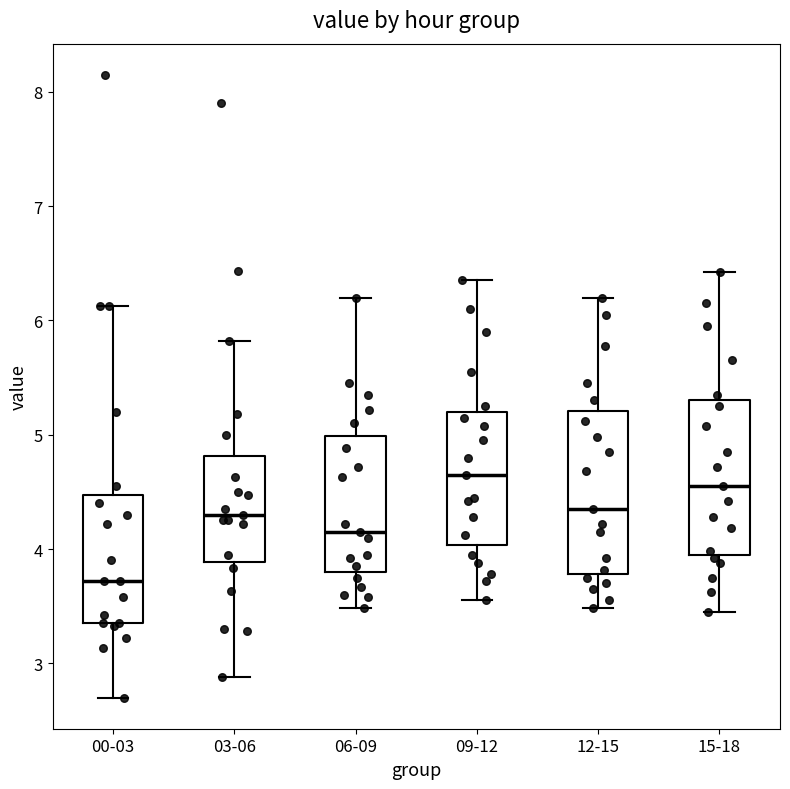

Where is the upper edge of the box for 12-15 on the y-axis? The values are not printed on the chart, so give them approximately, as read against the axis.

5.2